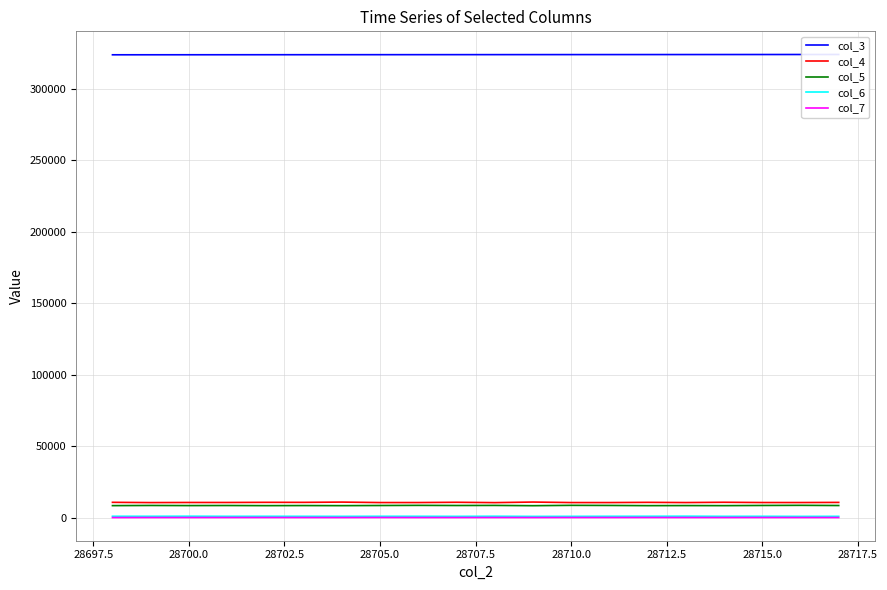

True or false: col_4 and col_6 cross at least once.

False